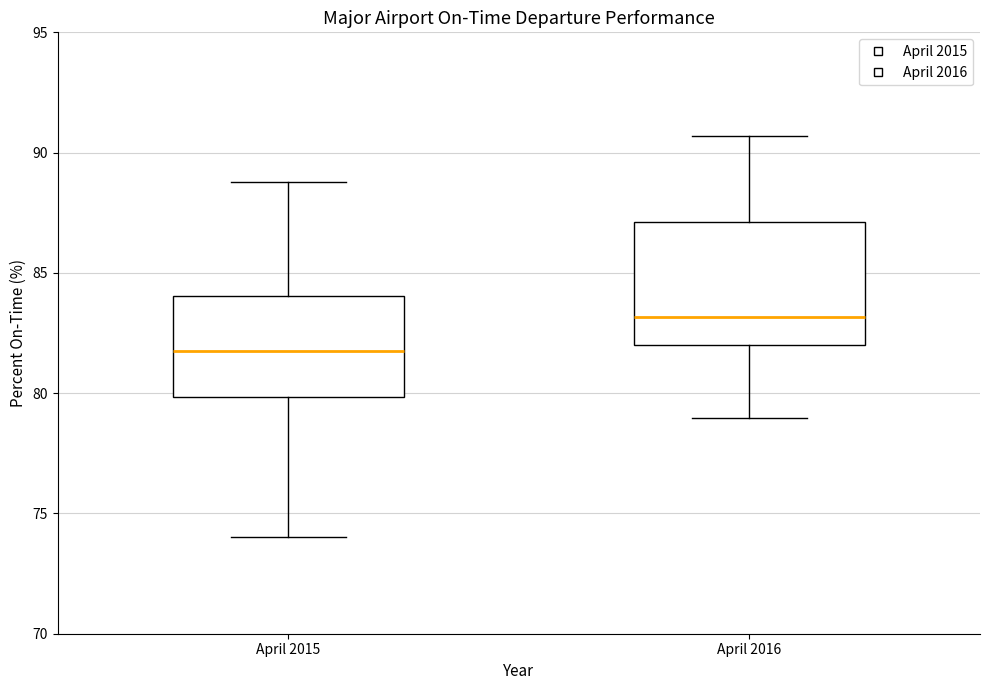

Which box's median line is the highest?

April 2016